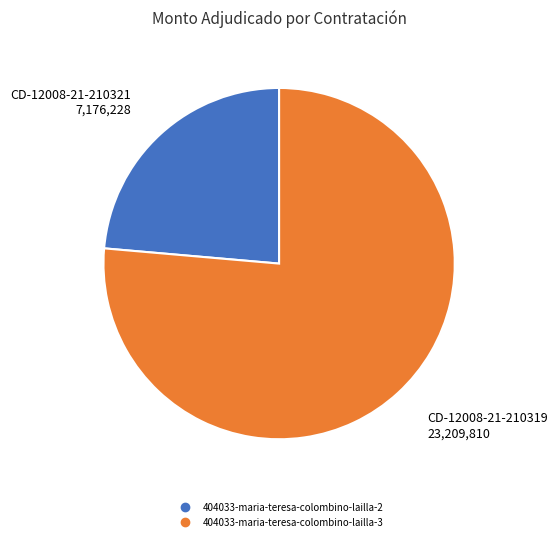

Which slice represents more than half of the pie?

404033-maria-teresa-colombino-lailla-3